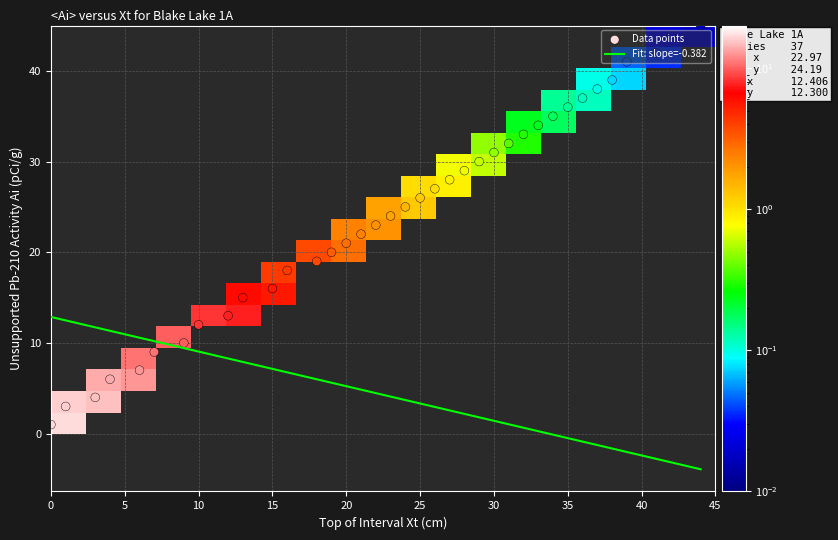

What is the maximum value for Fit: slope=-0.382?

12.9